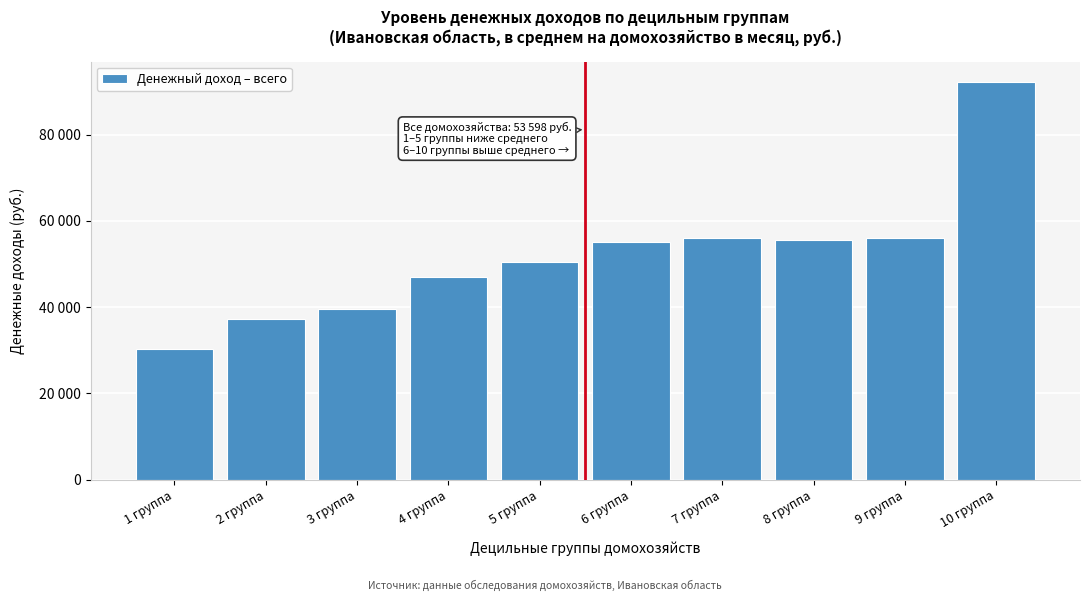

Does the chart contain any negative values?

No